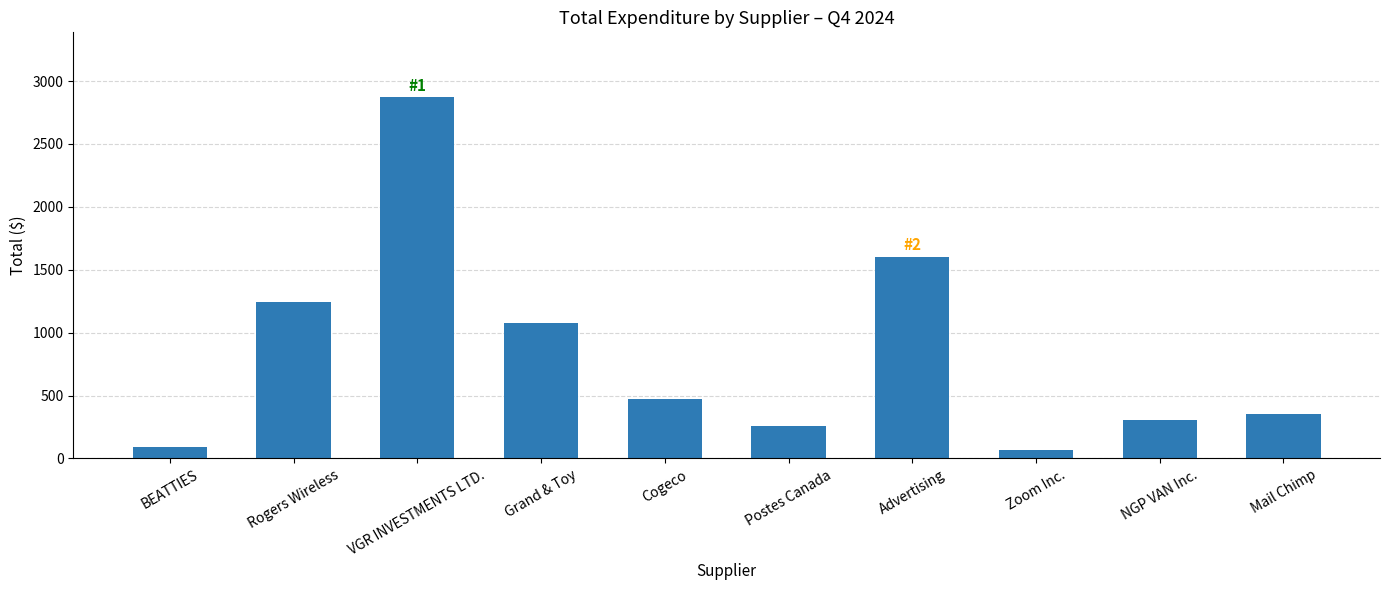

What is the difference between the values at VGR INVESTMENTS LTD. and Cogeco?

2400.6